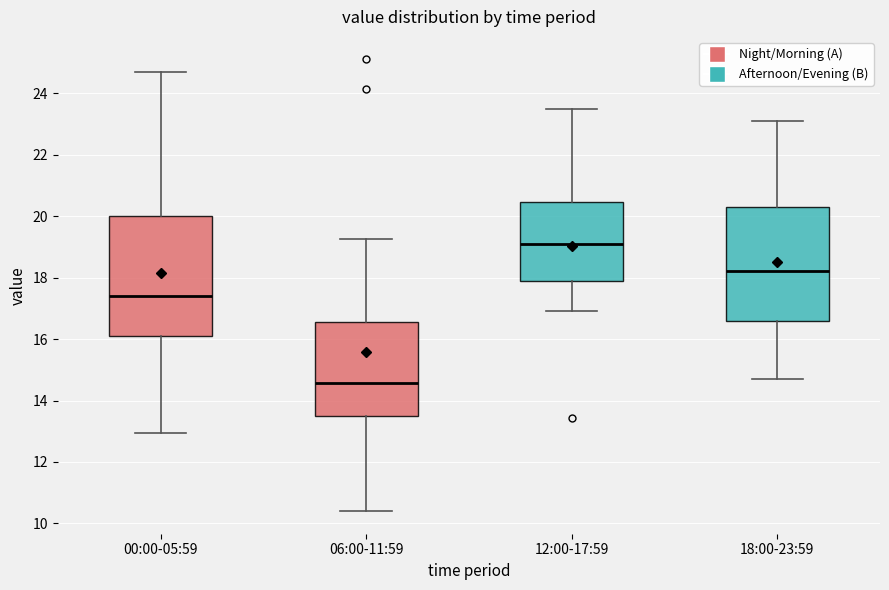

Which box's median line is the highest?

12:00-17:59